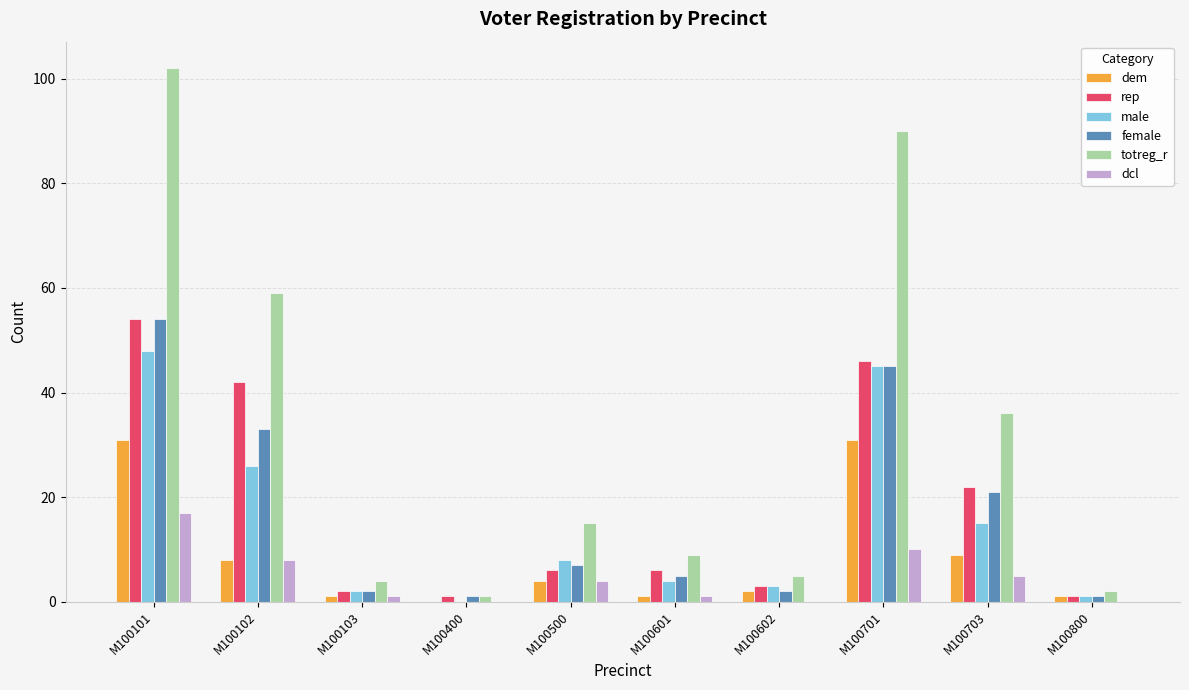

How many data points does each series have?

10